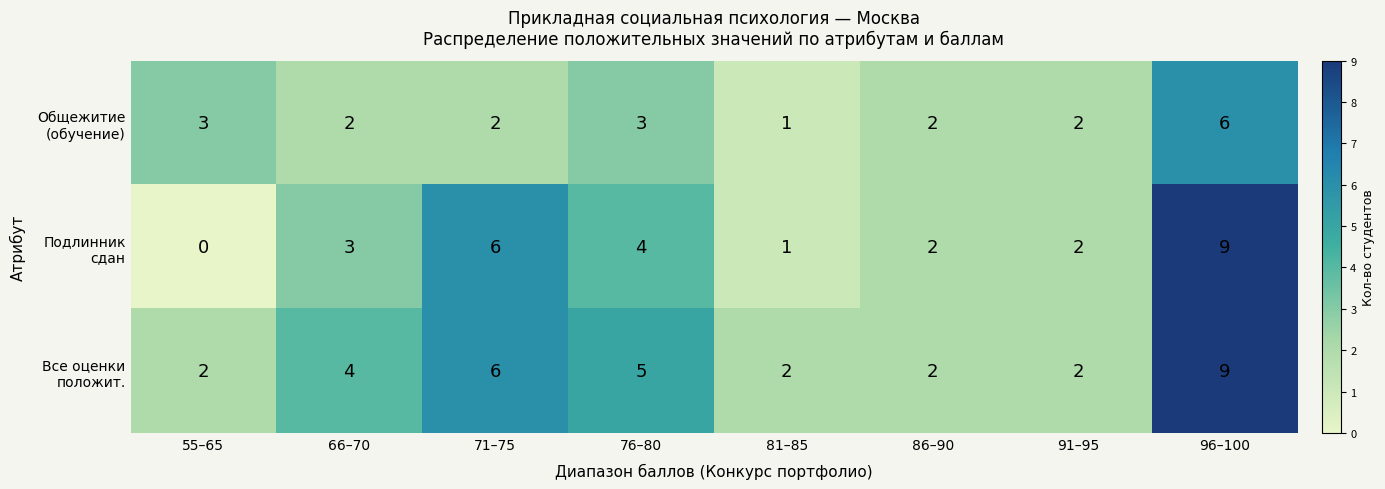

Which category has the lowest value across all series?

55–65